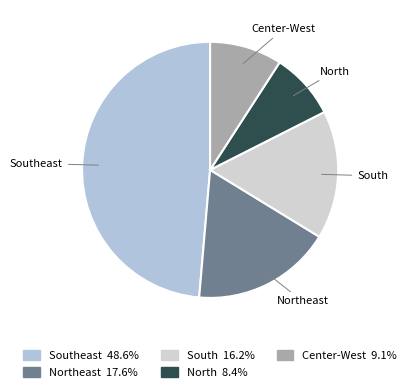

Is Southeast the majority of the pie?

No